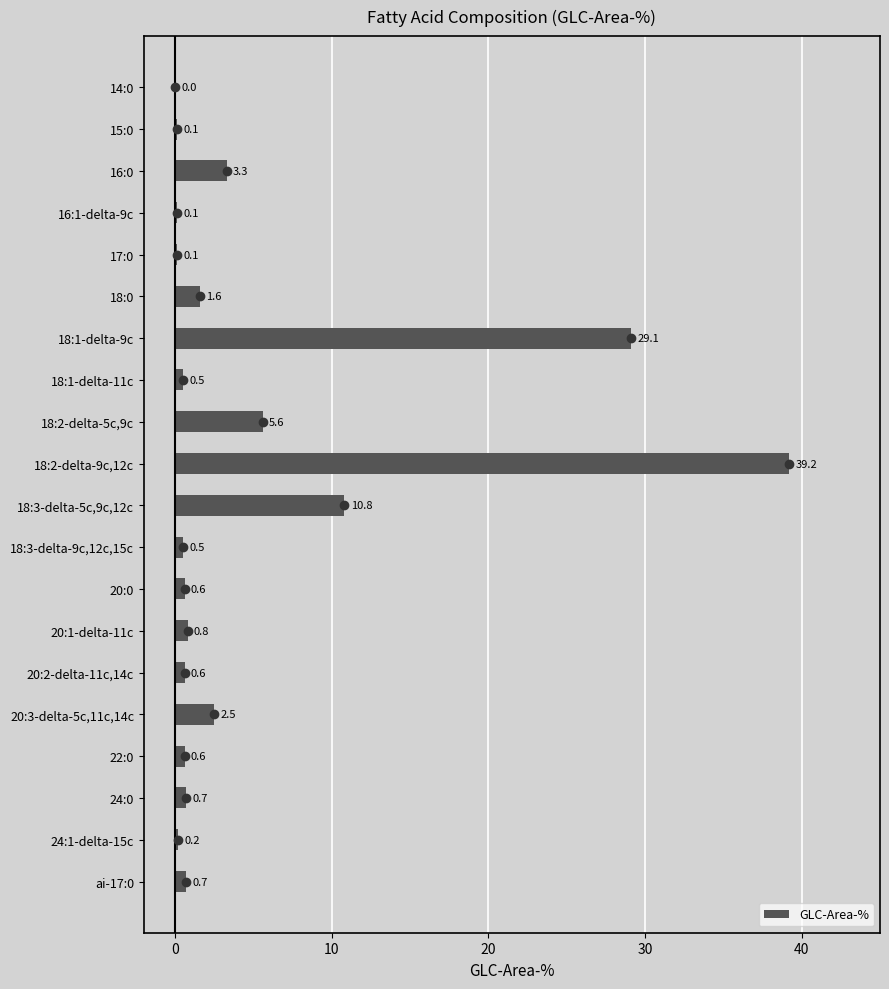

Reading top to bottom, transcribe all the data shown in this chart.

14:0=0.0	15:0=0.1	16:0=3.3	16:1-delta-9c=0.1	17:0=0.1	18:0=1.6	18:1-delta-9c=29.1	18:1-delta-11c=0.5	18:2-delta-5c,9c=5.6	18:2-delta-9c,12c=39.2	18:3-delta-5c,9c,12c=10.8	18:3-delta-9c,12c,15c=0.5	20:0=0.6	20:1-delta-11c=0.8	20:2-delta-11c,14c=0.6	20:3-delta-5c,11c,14c=2.5	22:0=0.6	24:0=0.7	24:1-delta-15c=0.2	ai-17:0=0.7